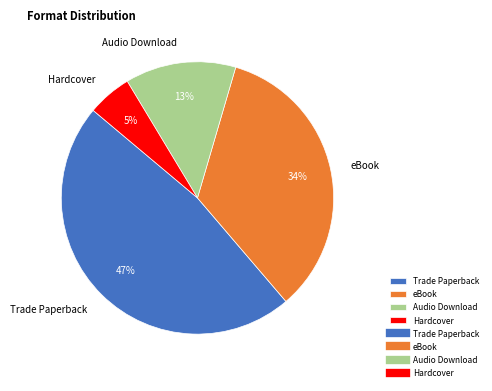

How many segments does this pie chart have?

4